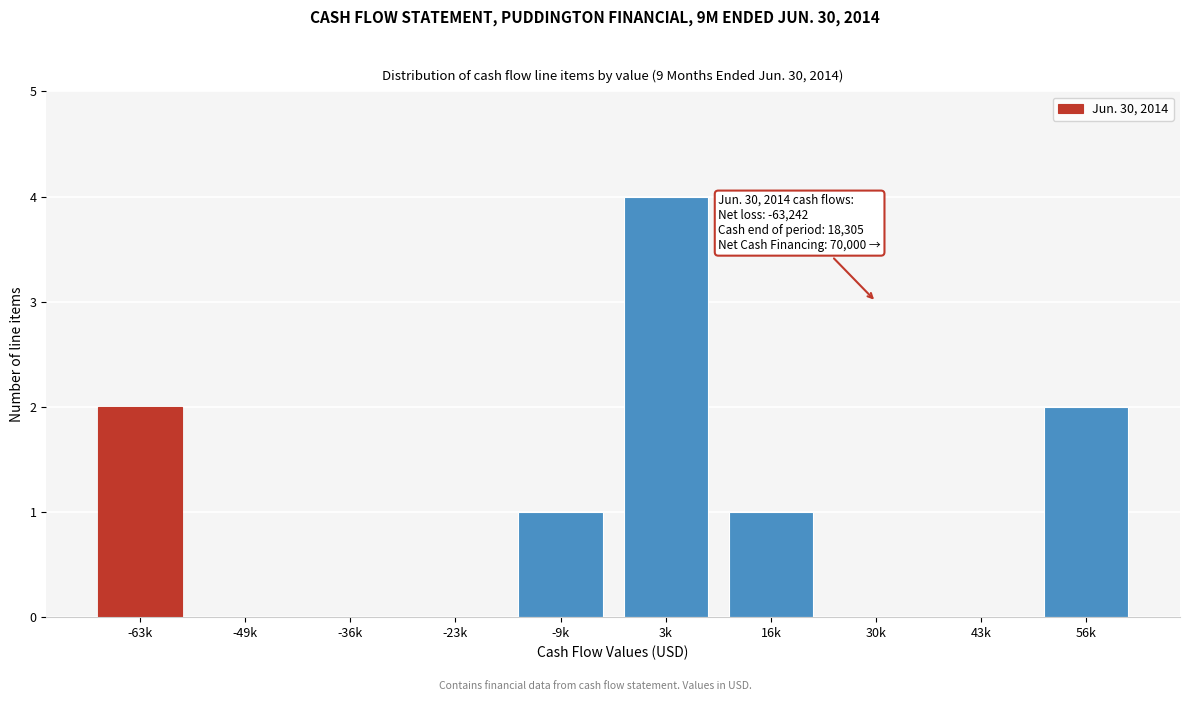

Reading right to left, extract all data points from this chart.

56k=2	43k=0	30k=0	16k=1	3k=4	-9k=1	-23k=0	-36k=0	-49k=0	-63k=2